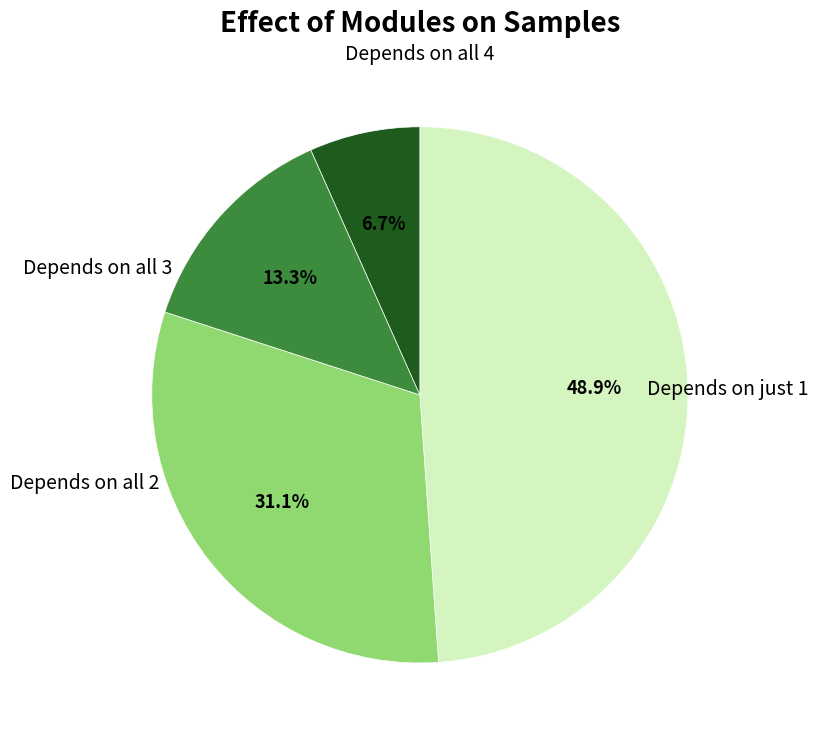

Does Depends on all 3 represent more than half of the total?

No